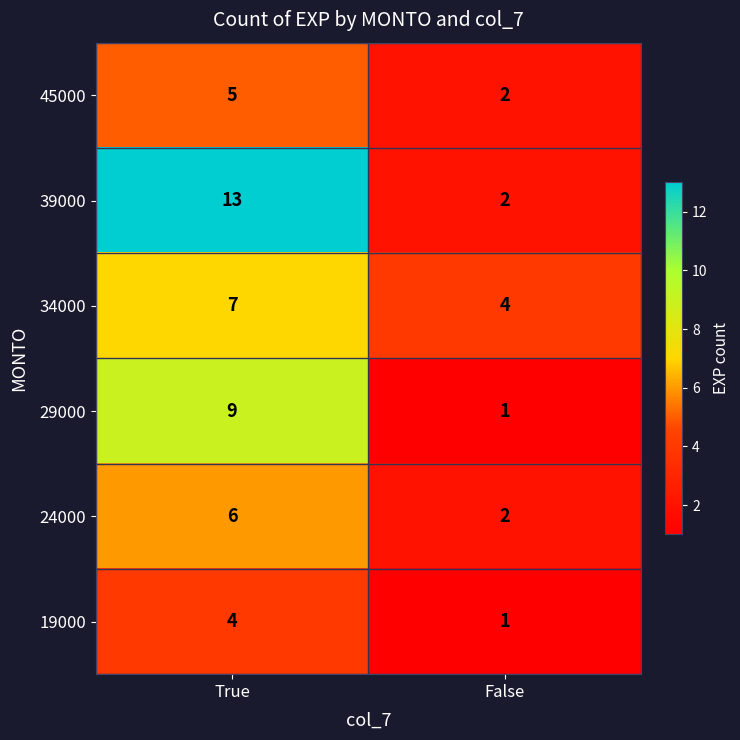

What is the sum of the 39000 values at False and True?

15